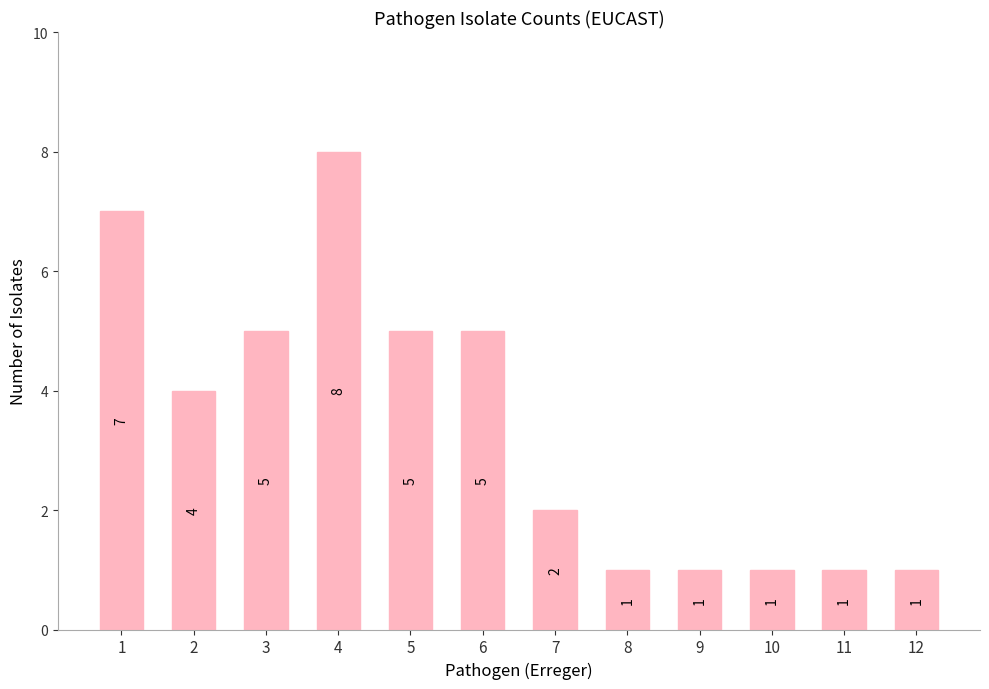

Count the number of data series in this chart.

1